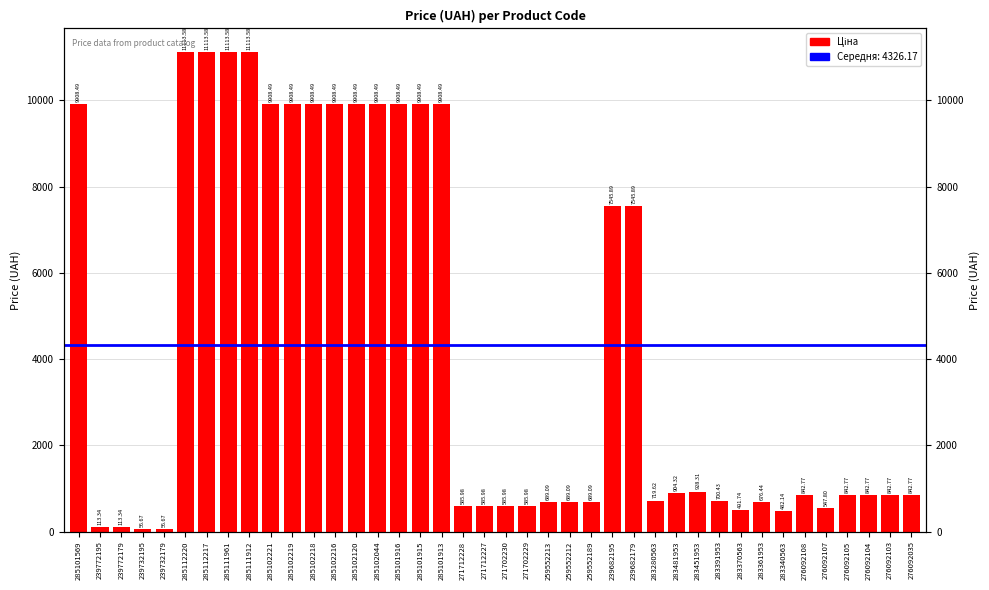

List the labels in order of value, largest first.

285112220, 285112217, 285111961, 285111912, 285101569, 285102221, 285102219, 285102218, 285102216, 285102120, 285102044, 285101916, 285101915, 285101913, 239682195, 239682179, 283451953, 283481953, 276092108, 276092105, 276092104, 276092103, 276092035, 283280563, 283391953, 259552213, 259552212, 259552189, 283361953, 271712228, 271712227, 271702230, 271702229, 276092107, 283370563, 283340563, 239772195, 239772179, 239732195, 239732179